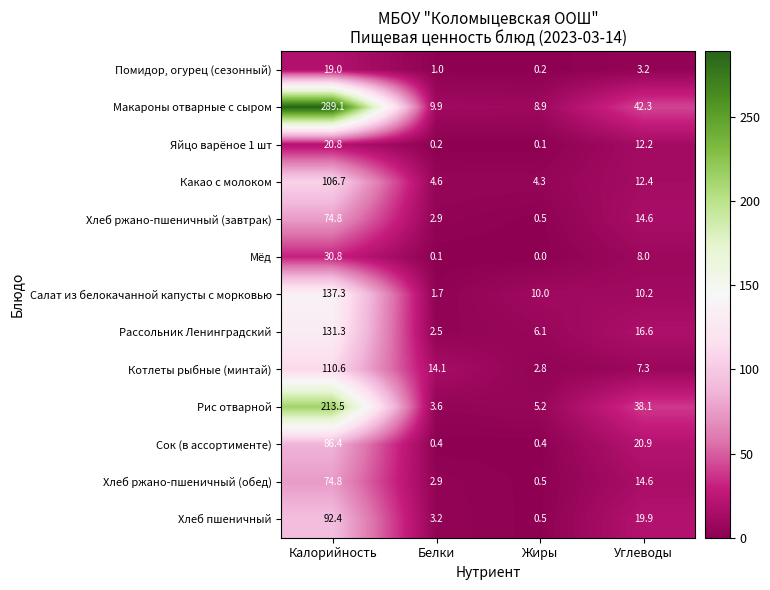

At how many categories does at least one series exceed 262?

1